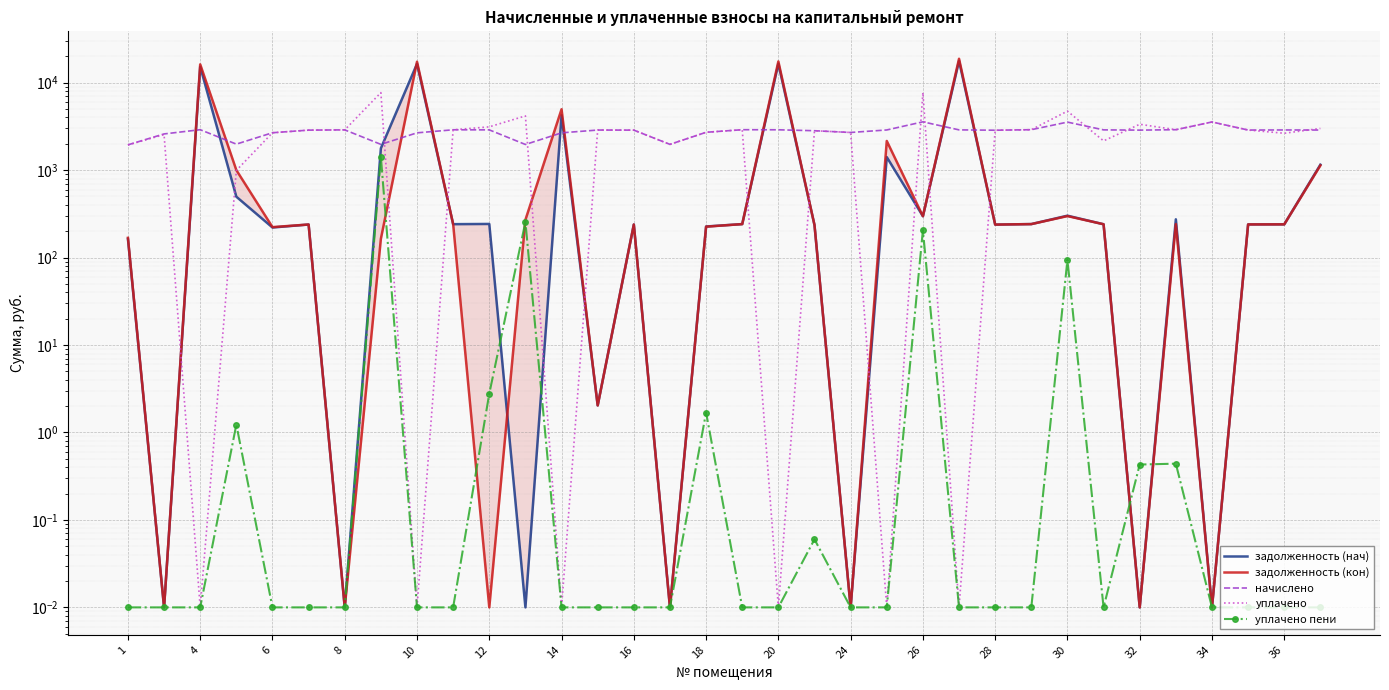

Which series ends up on top after the final intersection of задолженность (кон) and уплачено пени?

задолженность (кон)